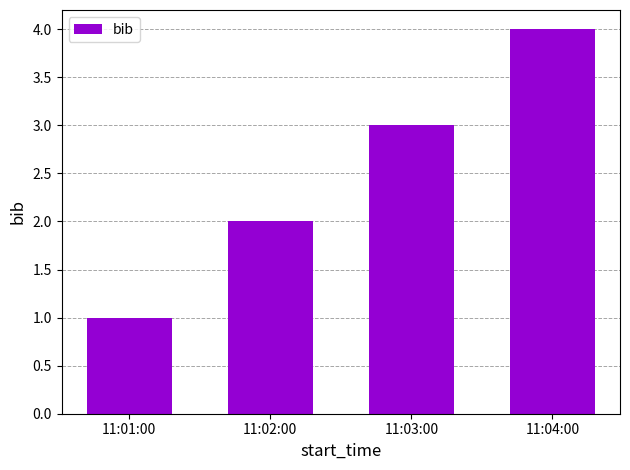

Reading left to right, list all the values displayed in this chart.

11:01:00=1	11:02:00=2	11:03:00=3	11:04:00=4